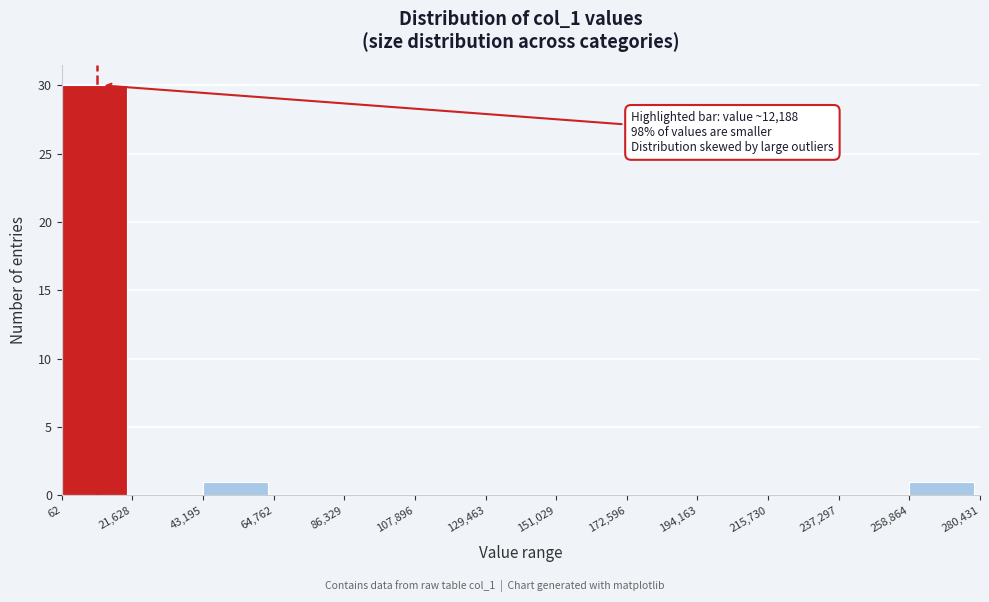

Over which range of the x-axis is the bar tallest?

62 to 21,628